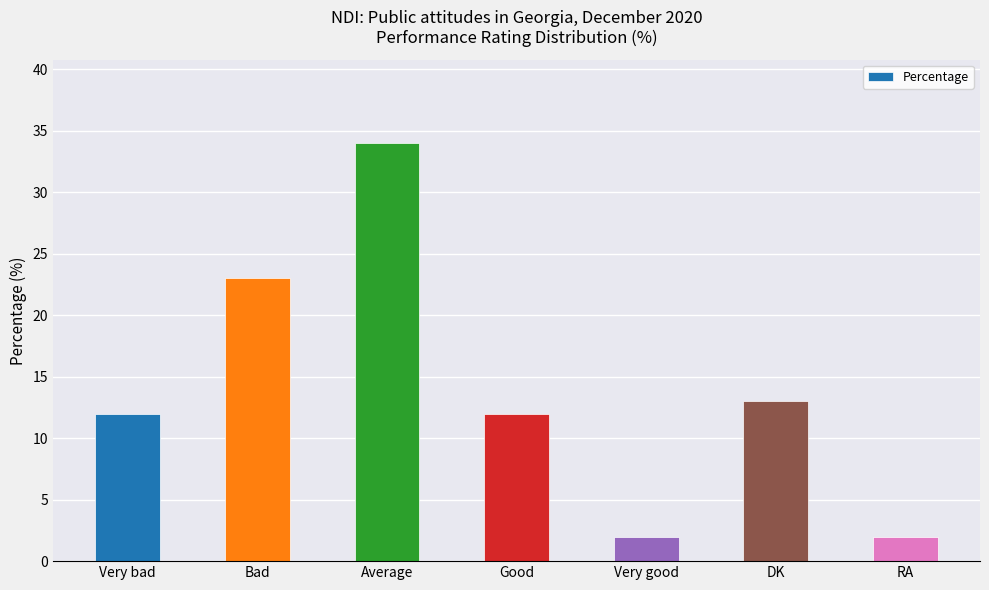

What is the change in value from Very bad to Very good?

-10